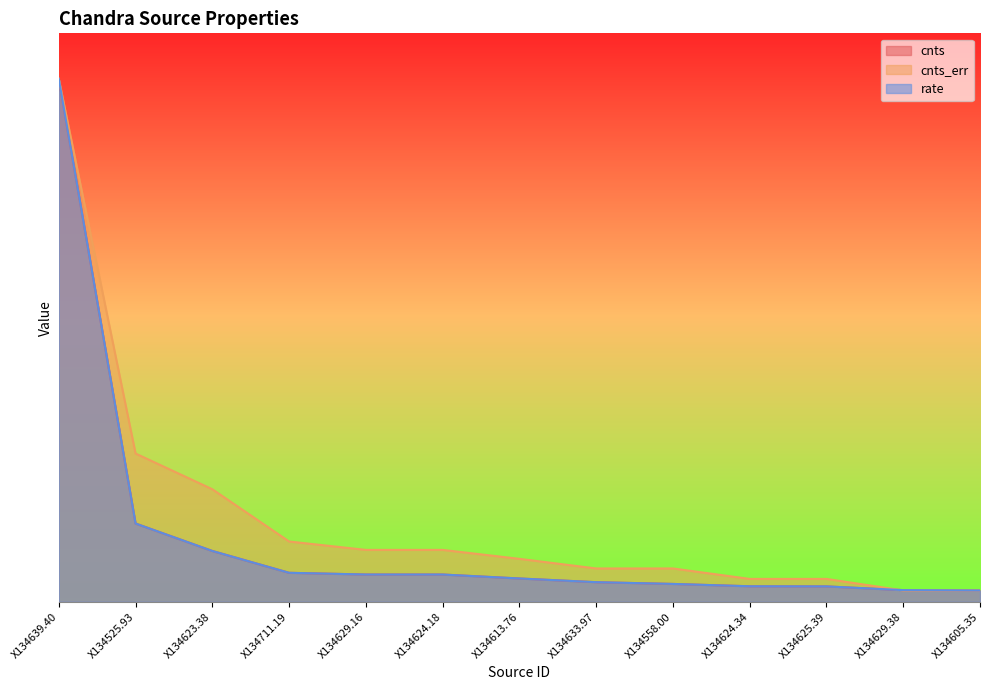

Rank the series at X134639.40 from lowest to highest value.

cnts, cnts_err, rate